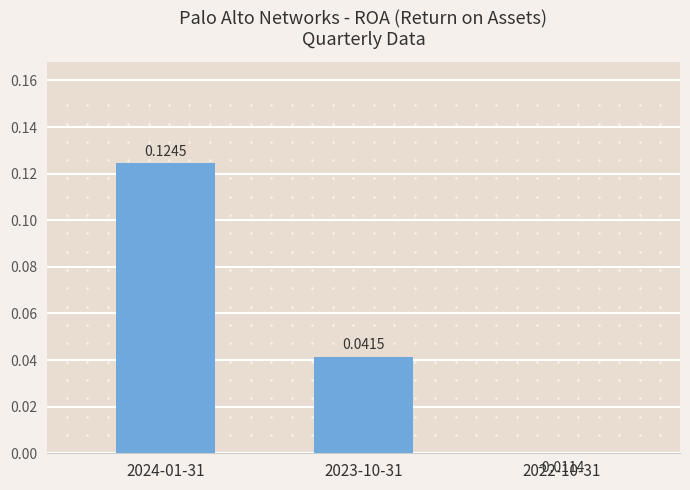

Read the value at 2024-01-31.

0.1